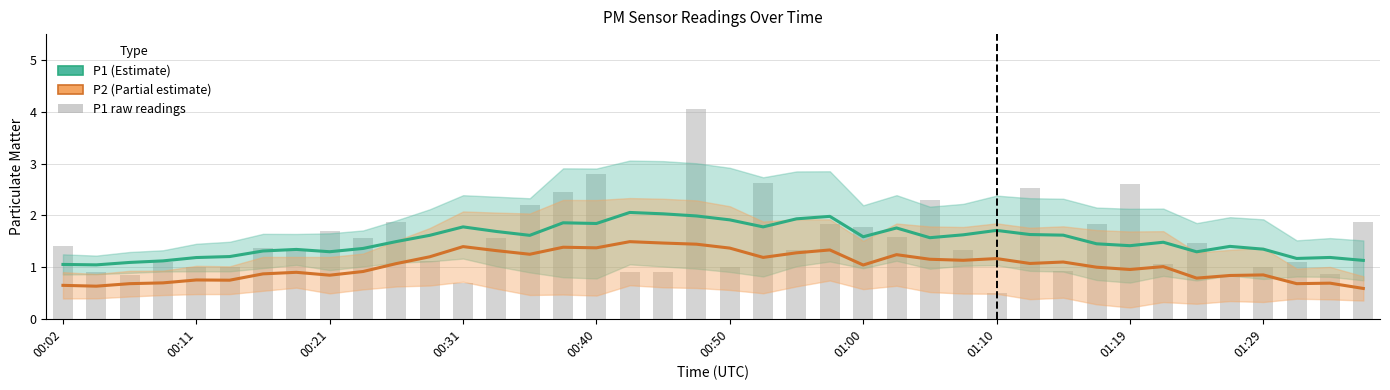

The P1 (PM10) series shows 0.5 at 01:19. True or false?

False